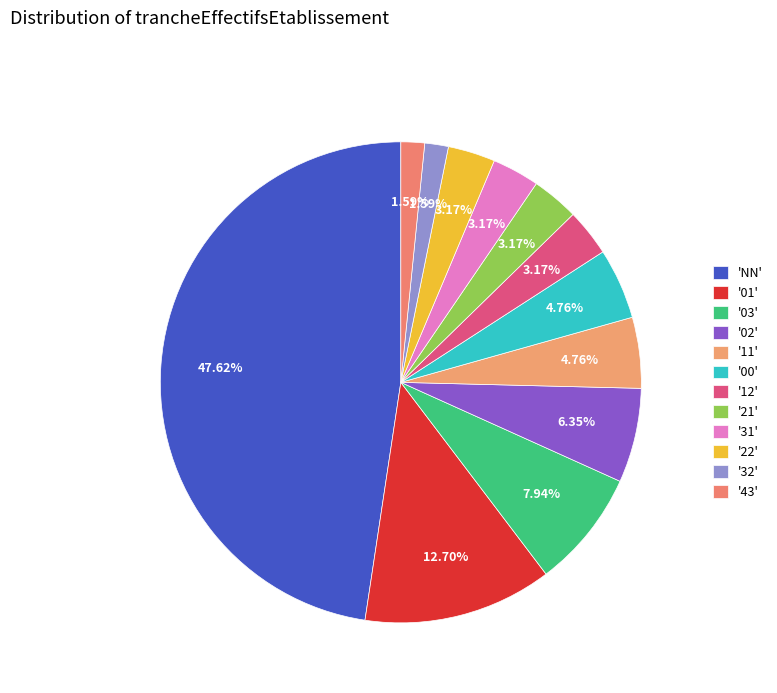

Count the number of slices in the pie.

12